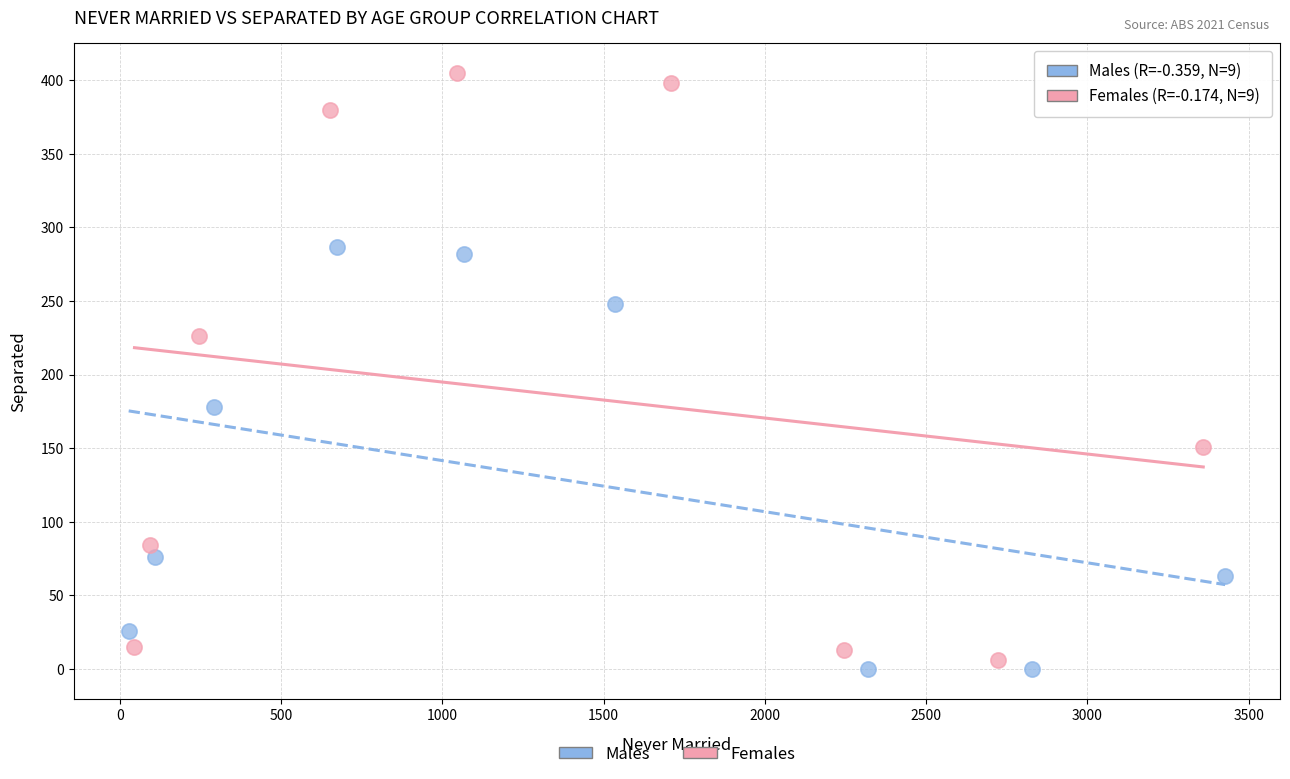

Which series reaches the maximum Y coordinate?

Females